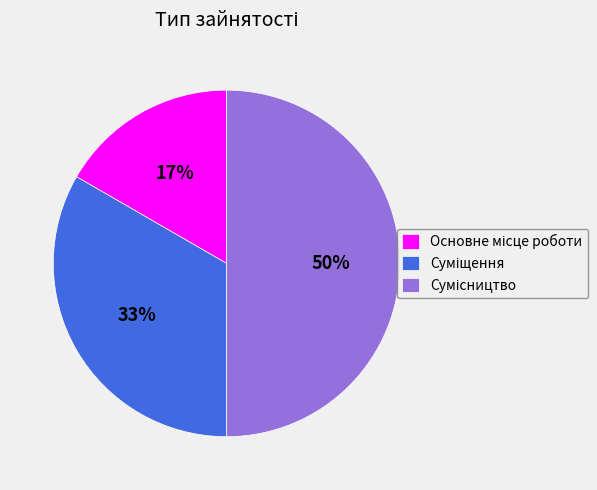

To the nearest percent, what is the average slice percentage?

33%